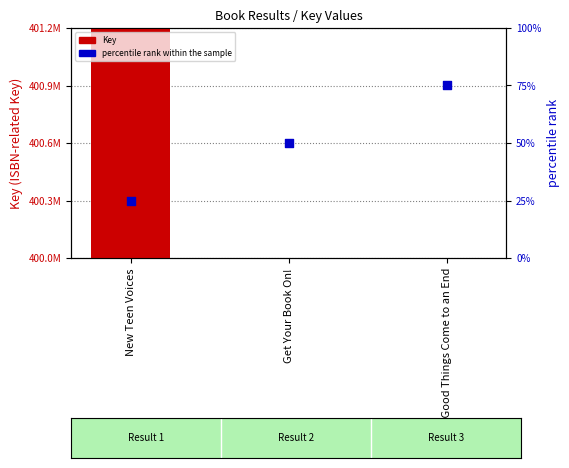

What are all the series names shown in the legend?

Key, percentile rank within the sample